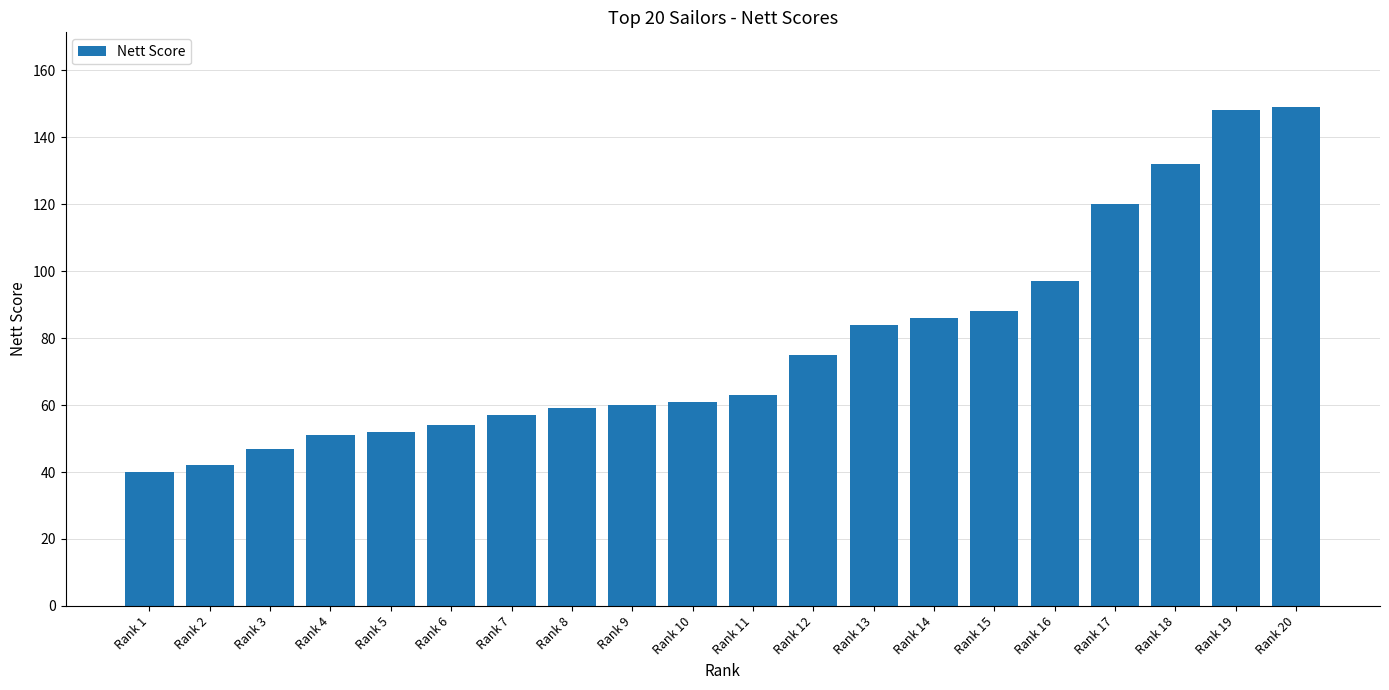

How many bars are there in total?

20